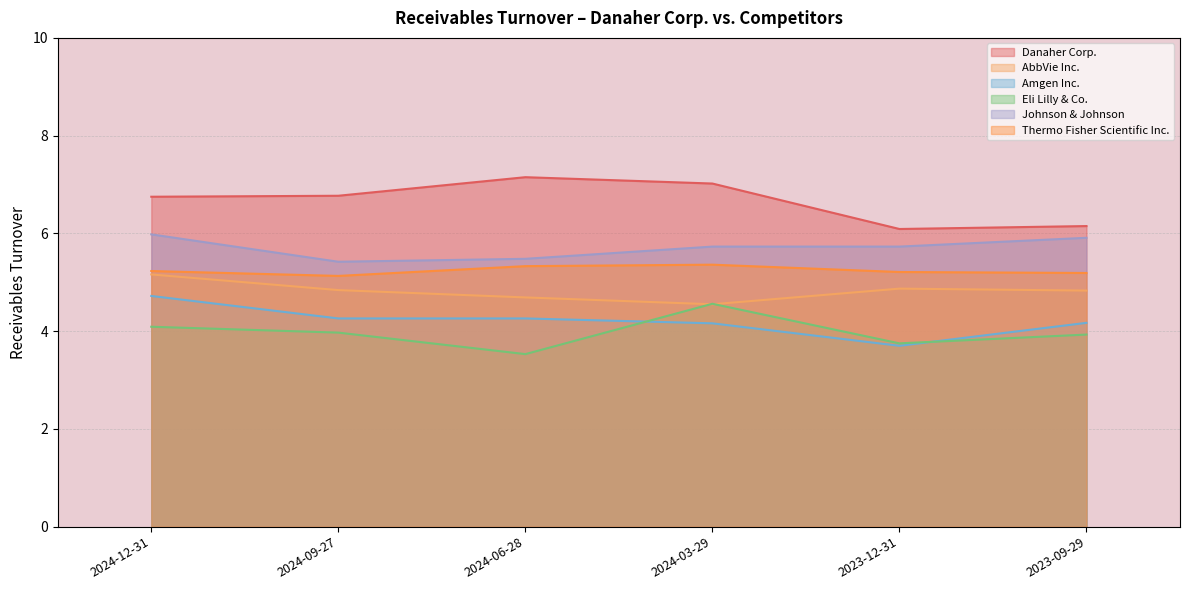

The Danaher Corp. series shows 9.0 at 2024-09-27. True or false?

False